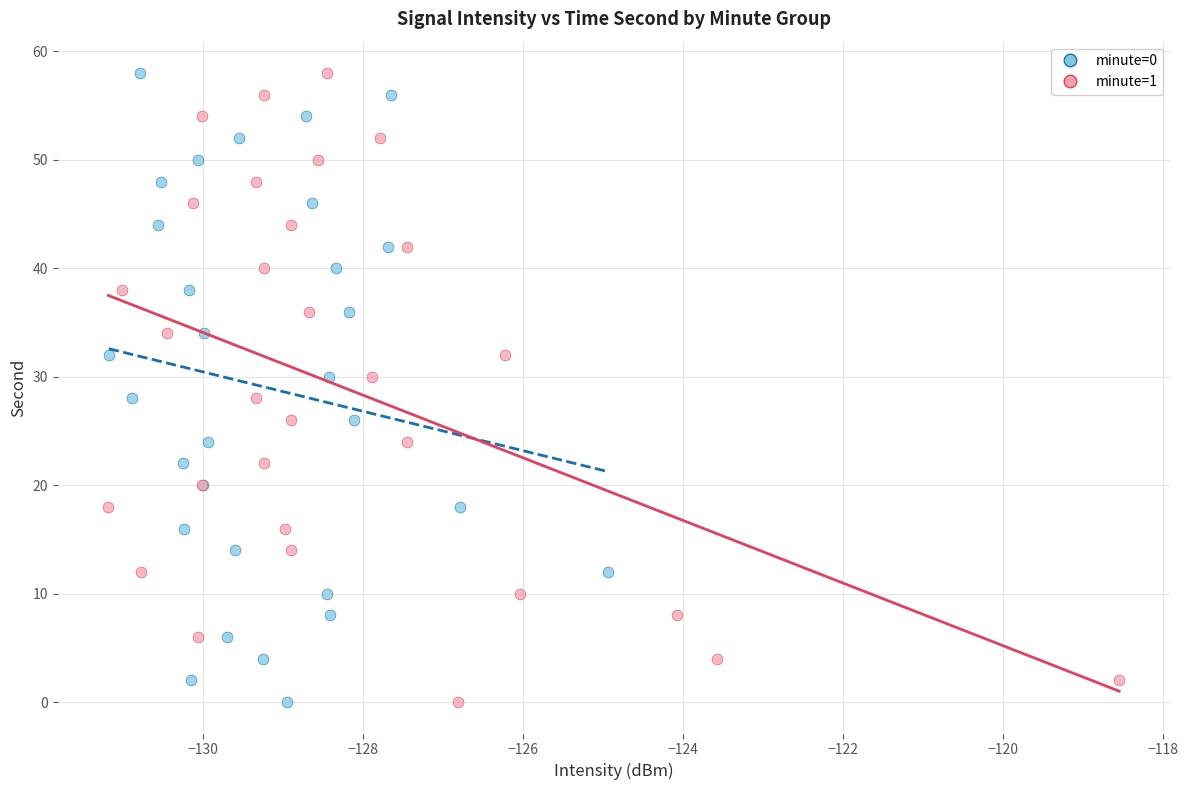

What are all the series names shown in the legend?

minute=0, minute=1